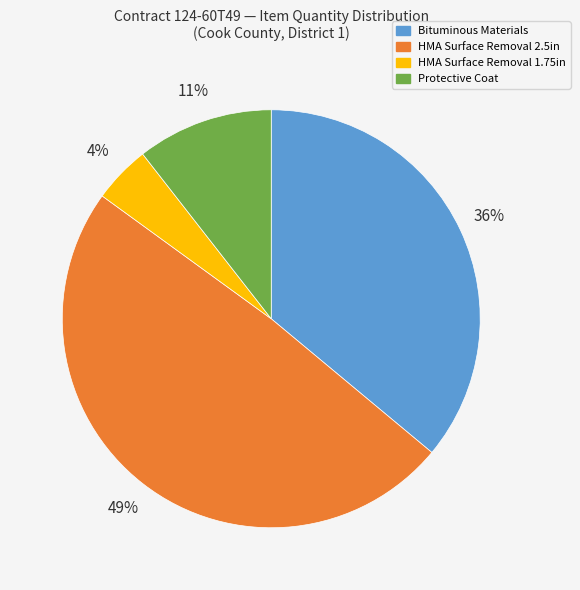

Which category has the biggest portion of the pie?

HMA Surface Removal 2.5in